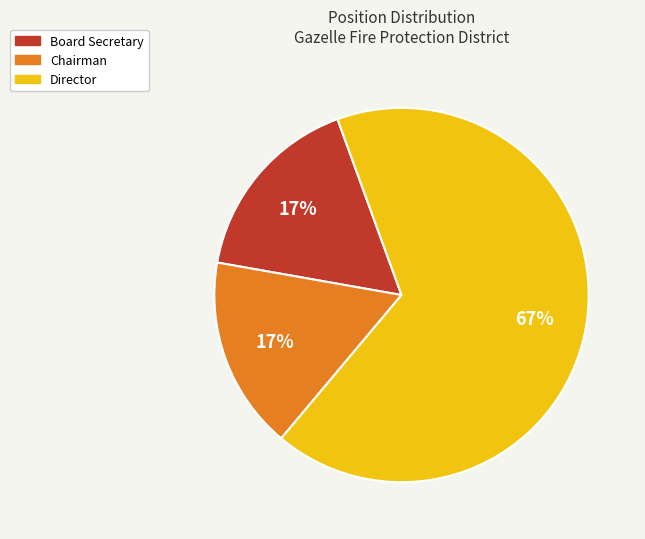

To the nearest percent, what is the difference between the Director and Board Secretary slice percentages?

50%